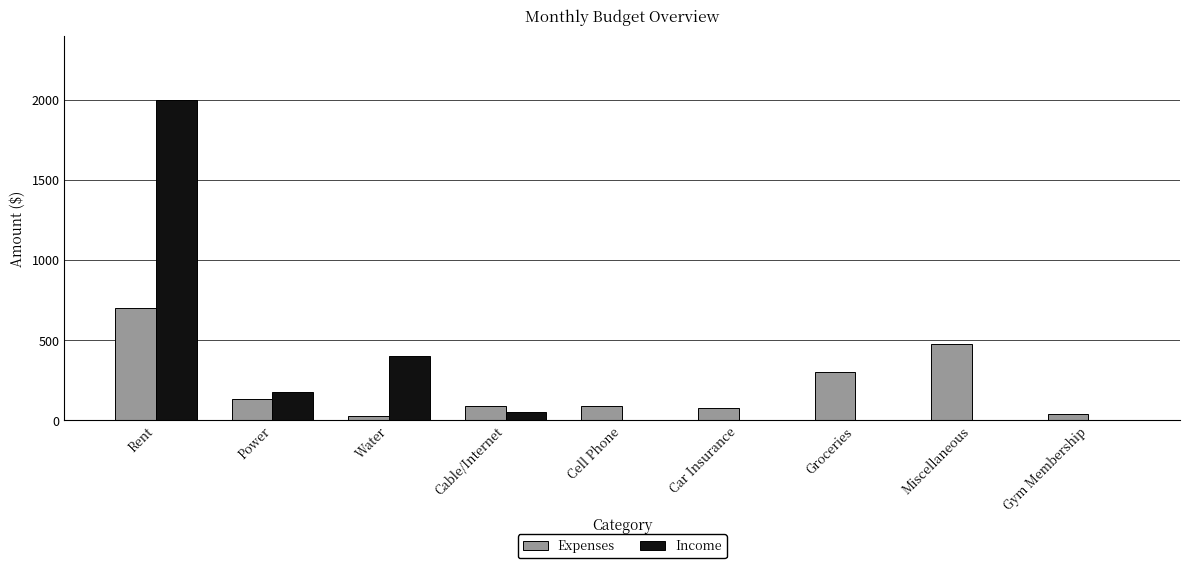

The Expenses series shows 40 at Gym Membership. True or false?

True